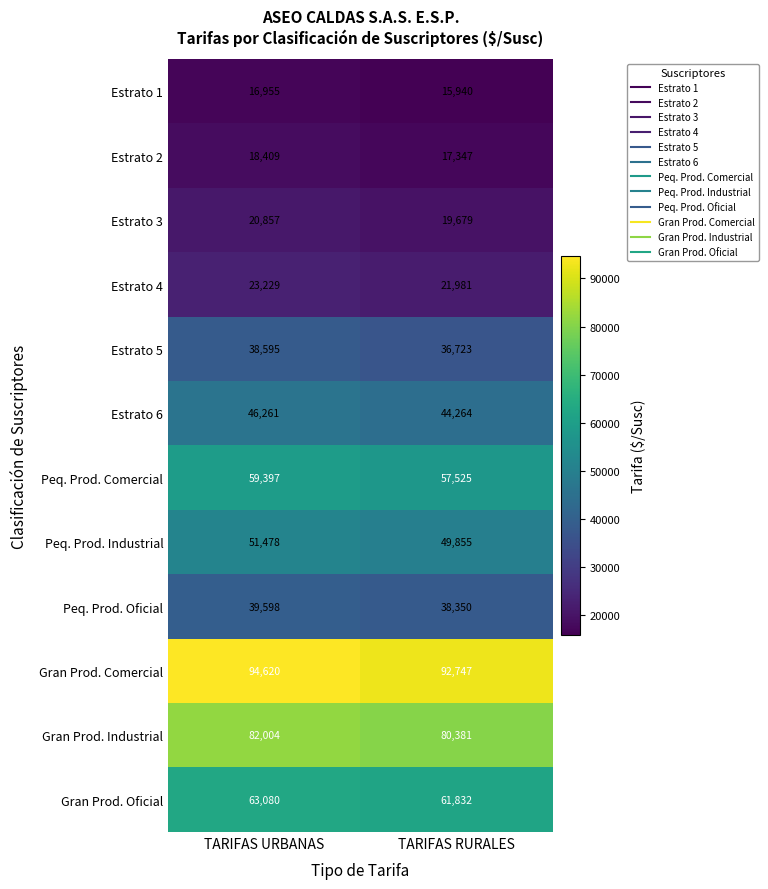

True or false: Estrato 6 has a value of 14325 at TARIFAS URBANAS.

False